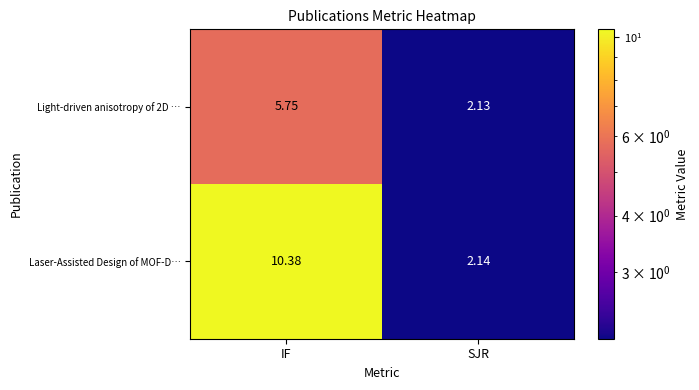

At which label does Light-driven anisotropy of 2D … reach its peak?

IF